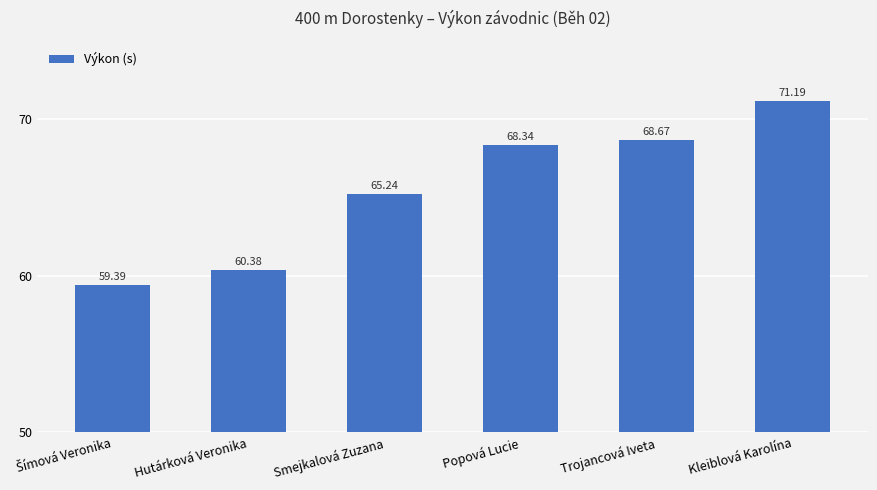

Does the chart contain any negative values?

No